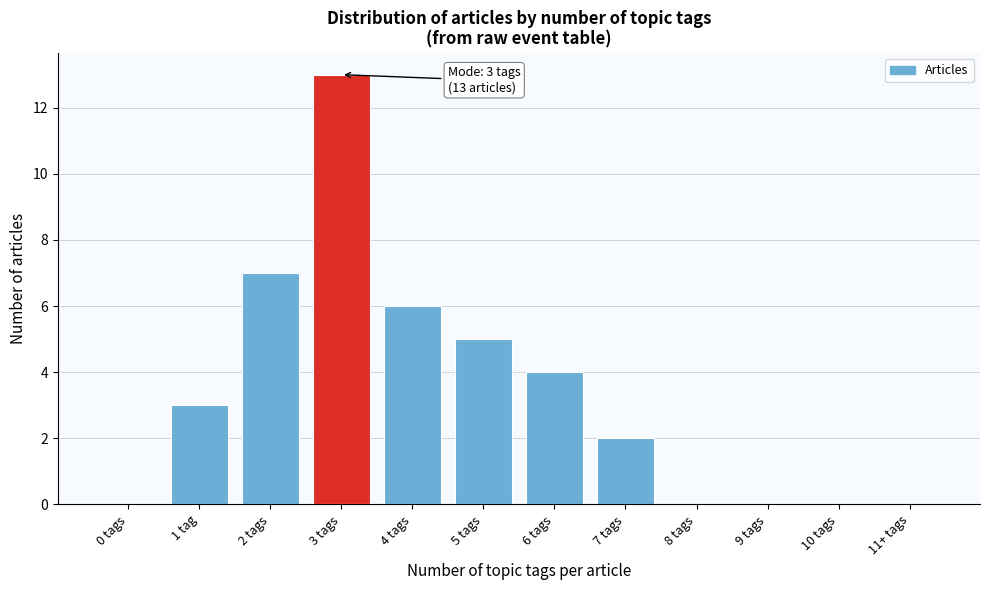

Reading left to right, transcribe all the data shown in this chart.

0 tags=0	1 tag=3	2 tags=7	3 tags=13	4 tags=6	5 tags=5	6 tags=4	7 tags=2	8 tags=0	9 tags=0	10 tags=0	11+ tags=0